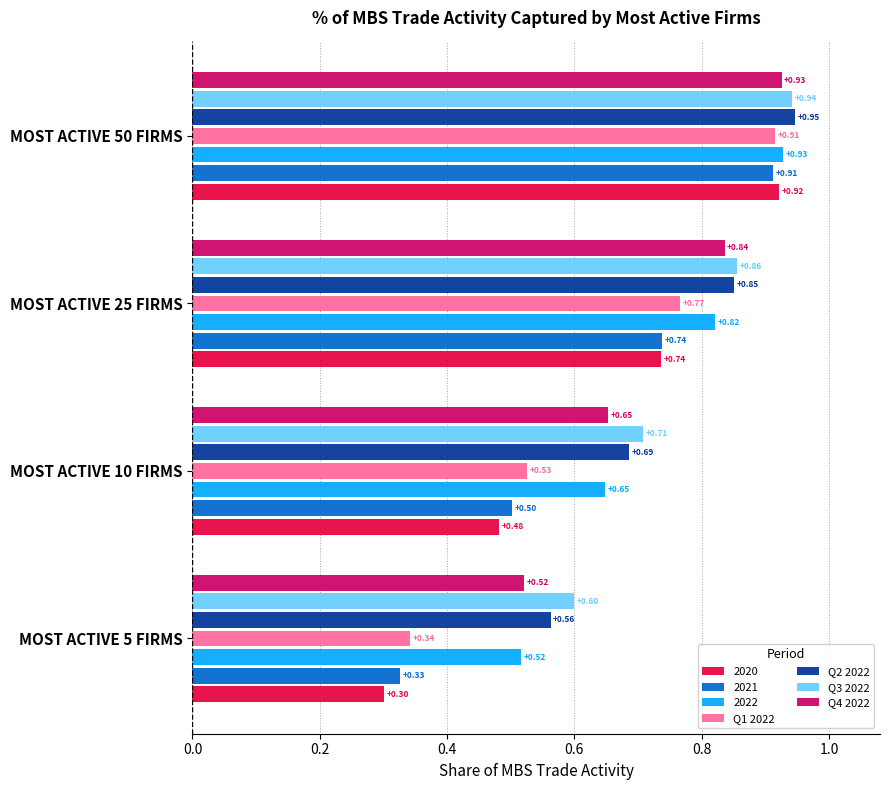

What is the average value of the Q1 2022 series?

0.6